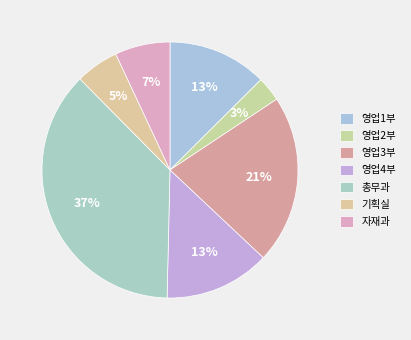

What portion of the pie excludes 영업3부?

78.7%